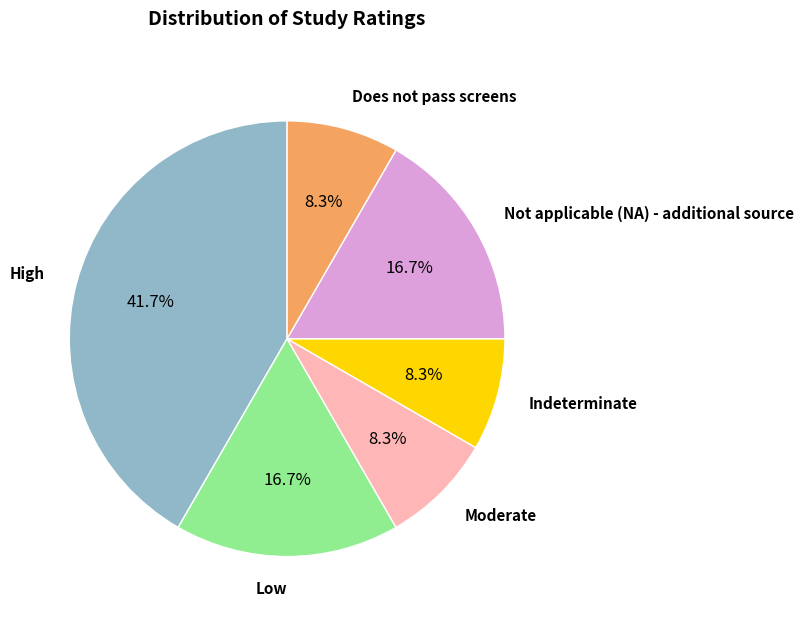

Is there a majority slice in this chart?

No